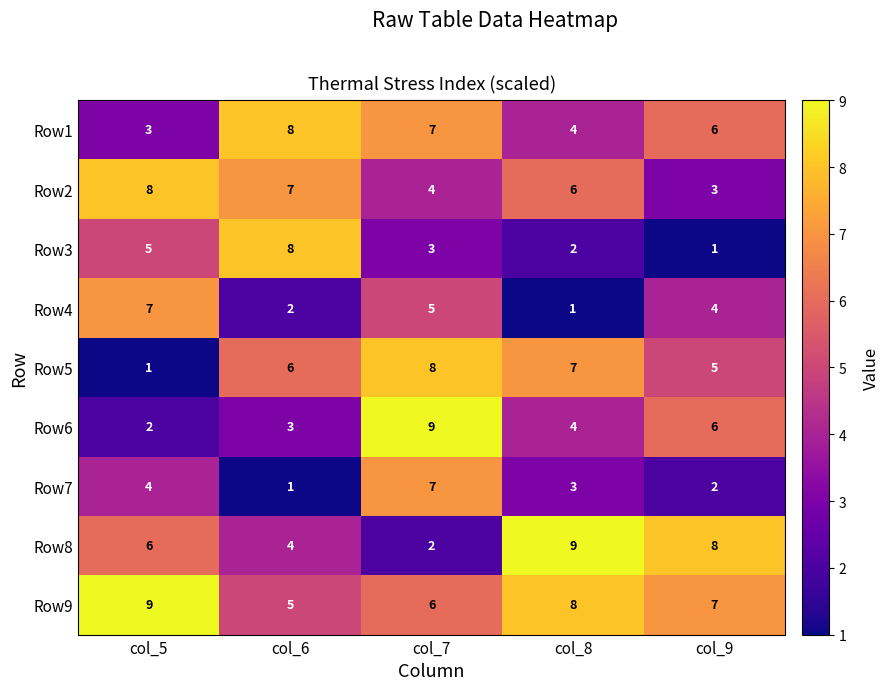

At which category is the sum across all series the highest?

col_7